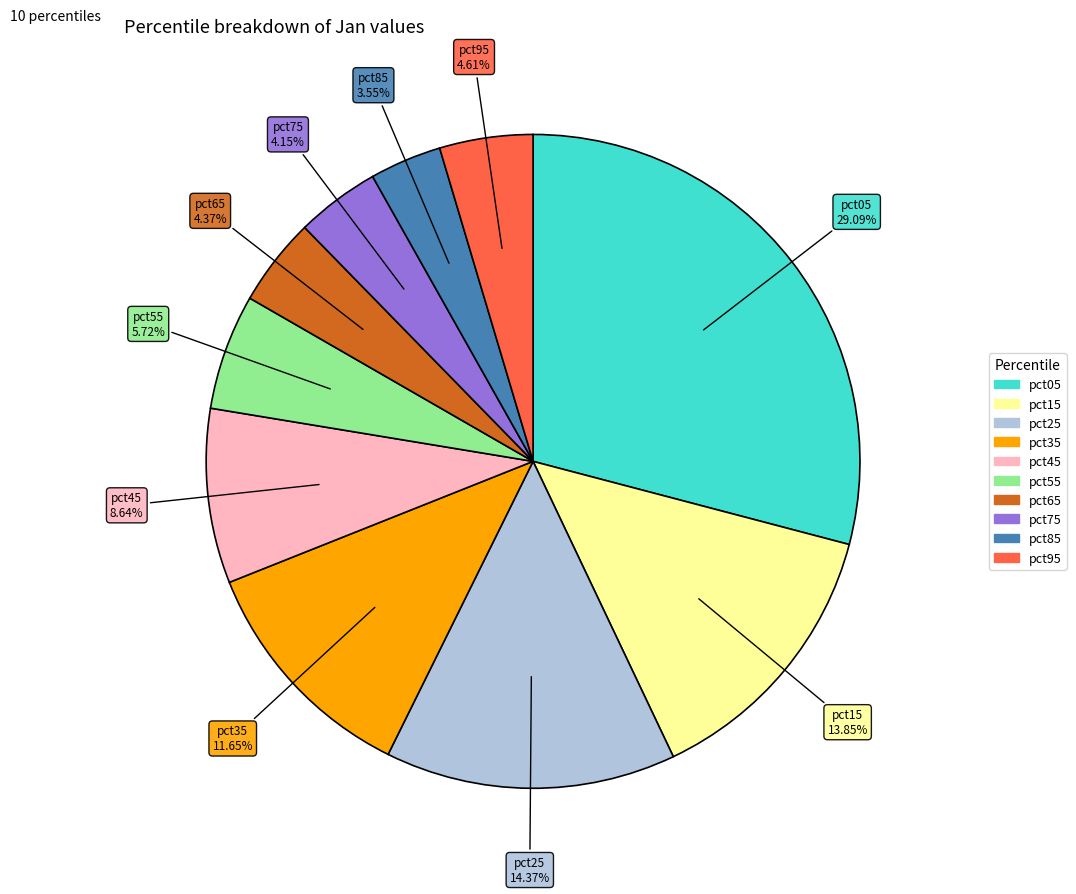

Is it true that pct15 is 1% of the pie?

False